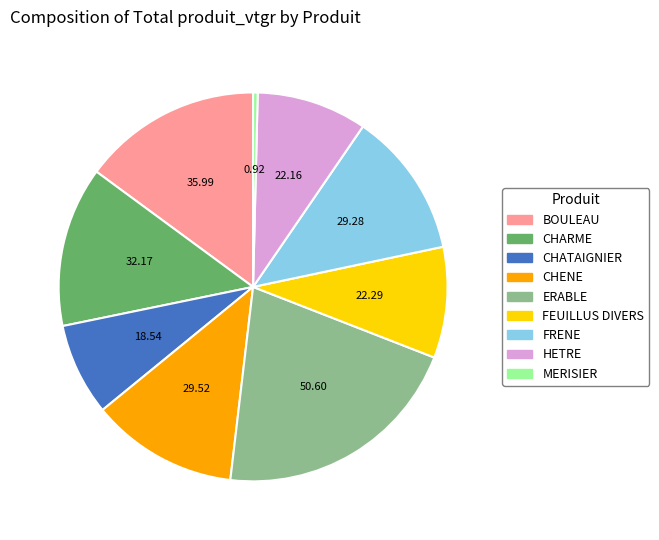

Between CHARME and CHATAIGNIER, which is larger?

CHARME